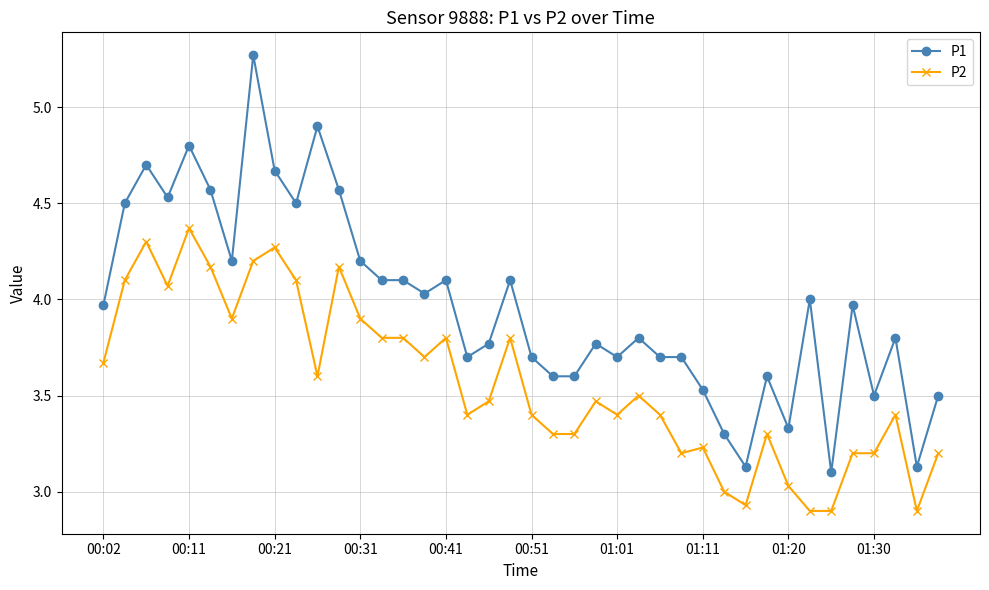

What is the sum of all P1 values?

158.7